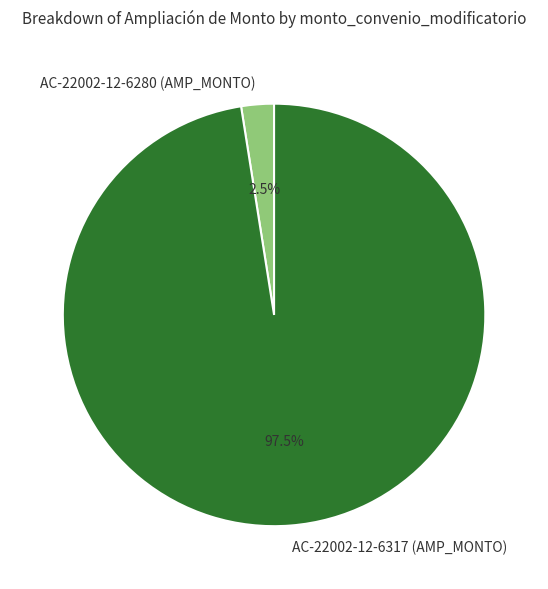

What is the total percentage of AC-22002-12-6280 (AMP_MONTO) and AC-22002-12-6317 (AMP_MONTO)?

100.0%